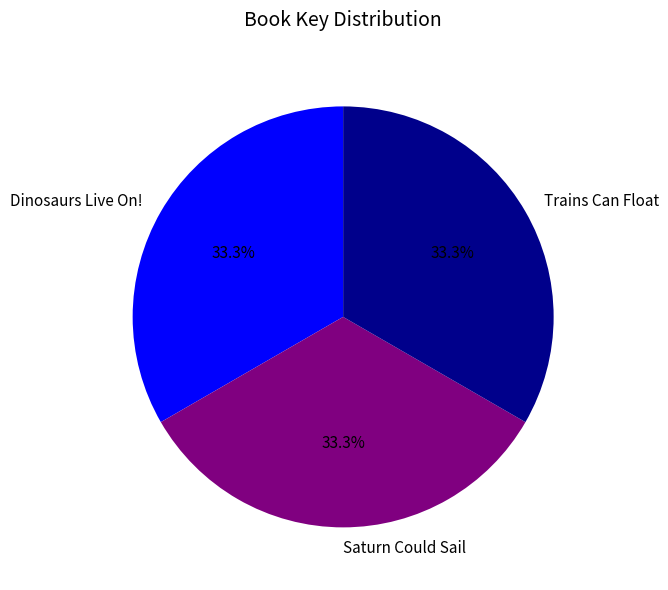

What percentage is NOT represented by Dinosaurs Live On!?

66.7%